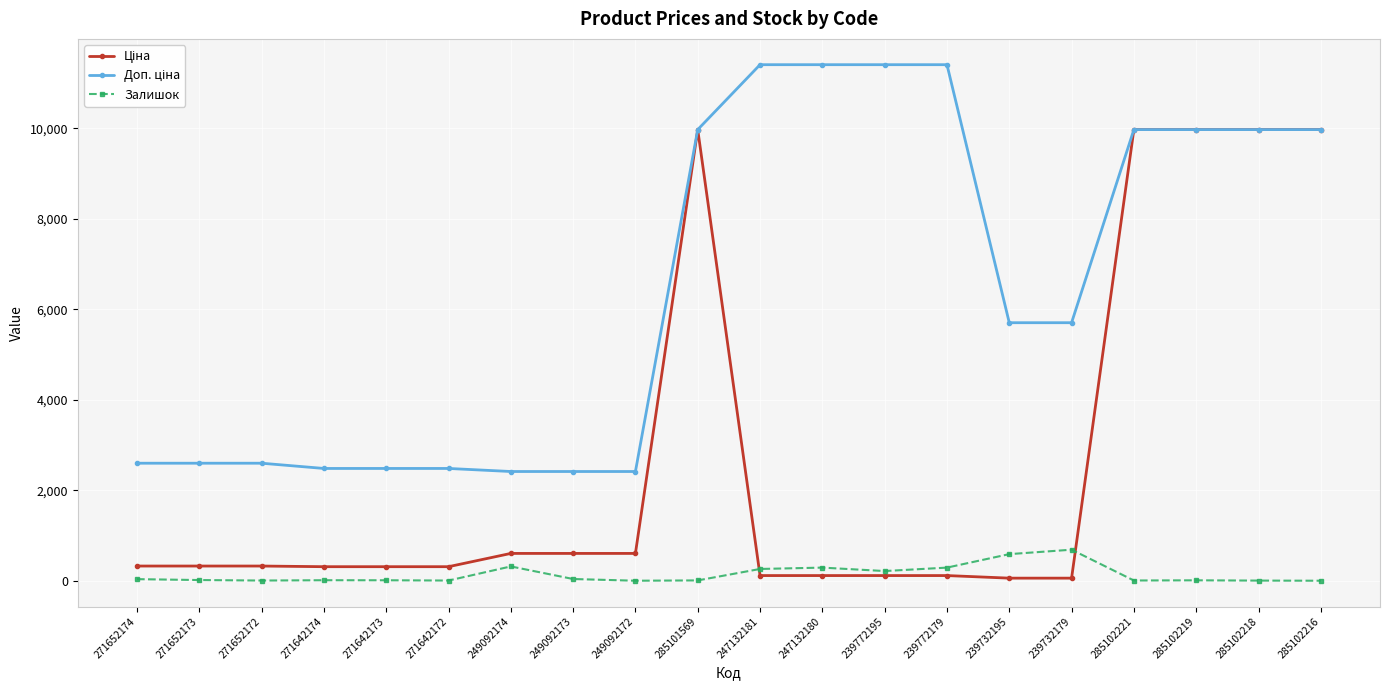

The Залишок series shows 260.0 at 247132181. True or false?

True